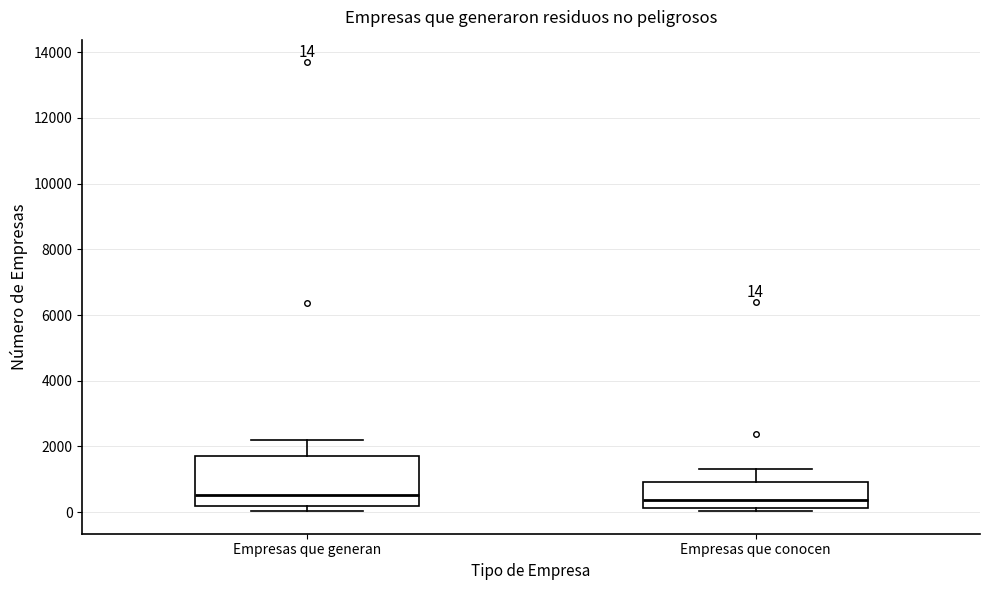

Which box is the tallest, from its lower edge to its upper edge?

Empresas que generan